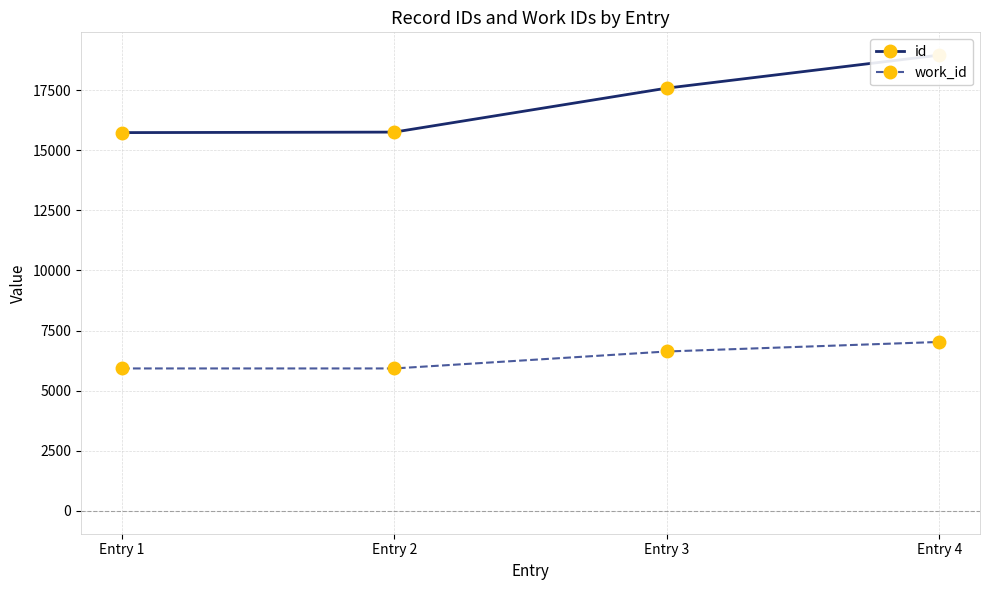

What is the smallest value displayed?

5925